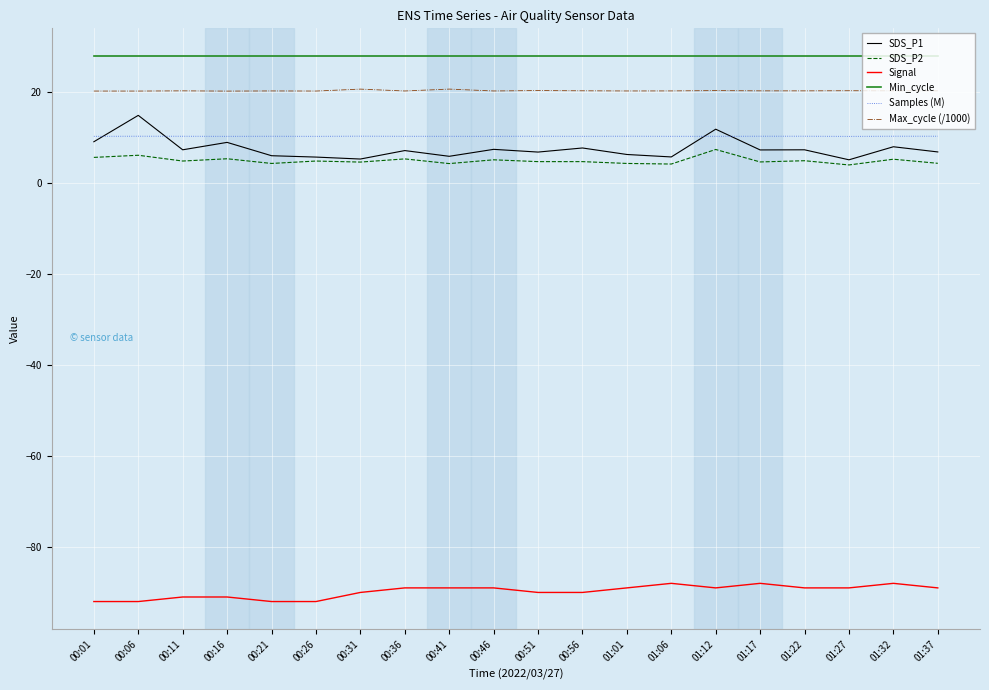

The Signal series shows -89.0 at 01:22. True or false?

True